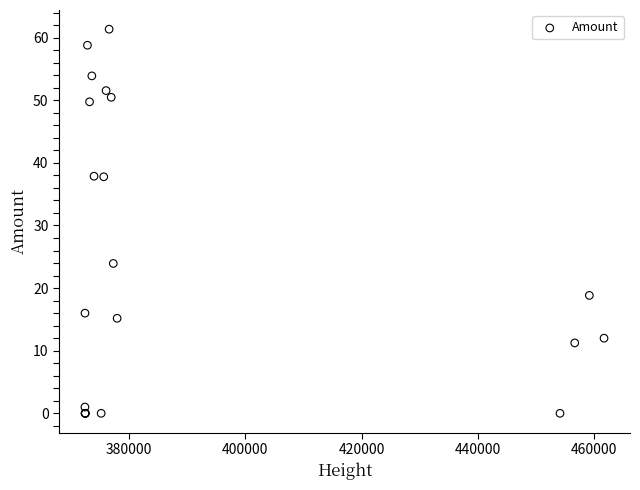

What Y value in the scatter plot is closest to 30?

23.9